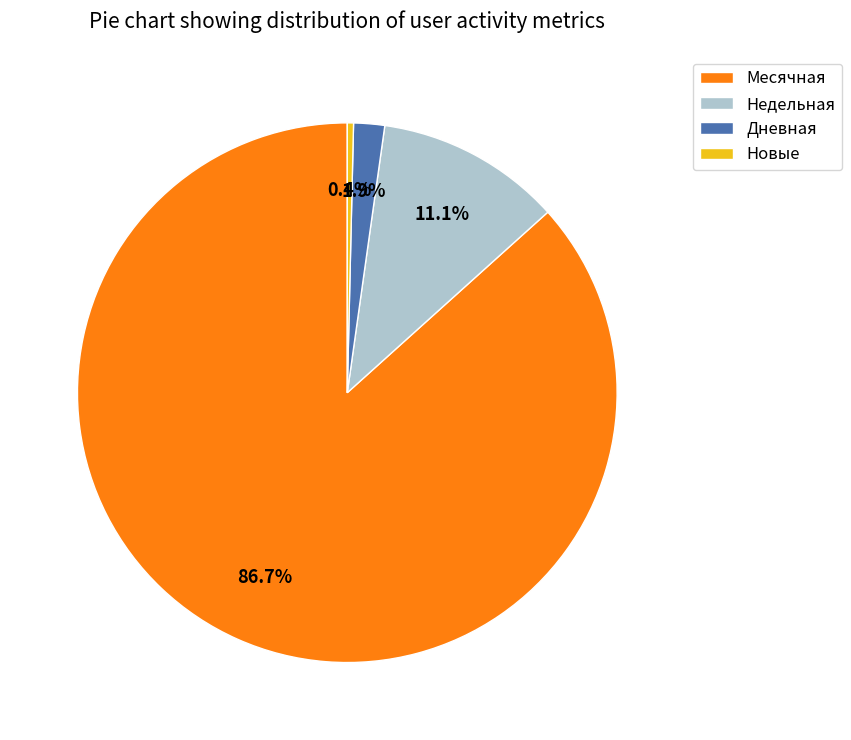

Which has a higher value, Дневная or Недельная?

Недельная